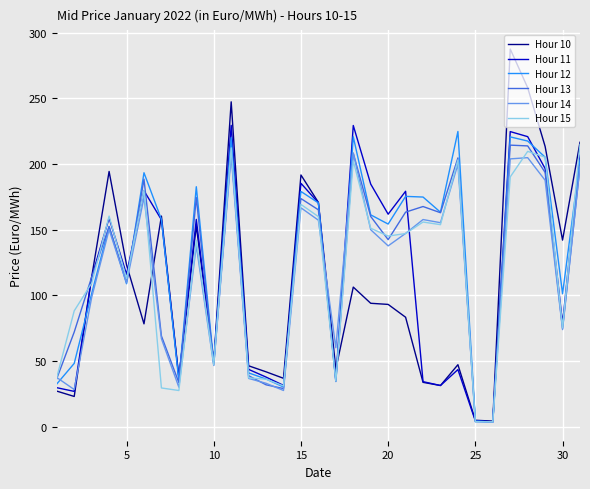

What is the greatest value displayed?

287.6